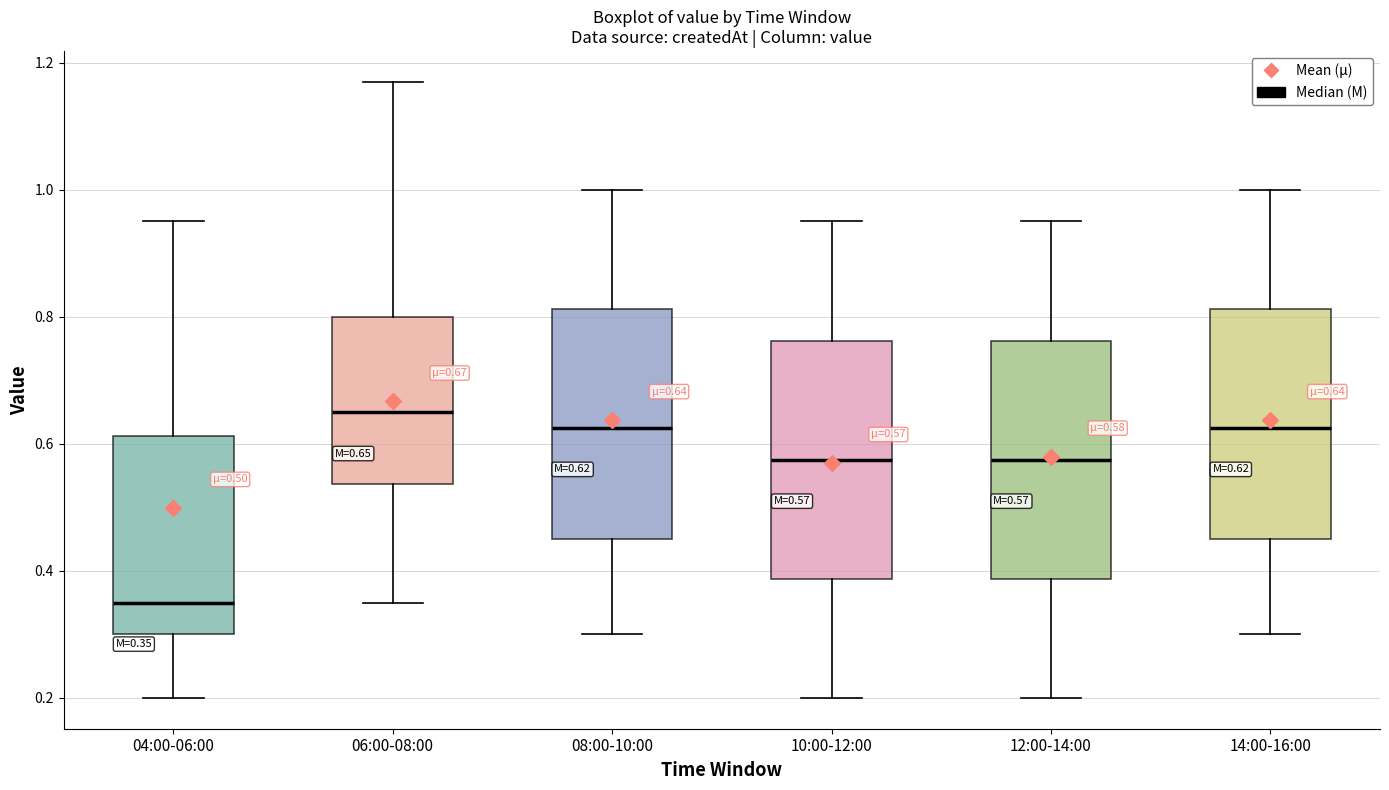

Which box's median line is the highest?

06:00-08:00